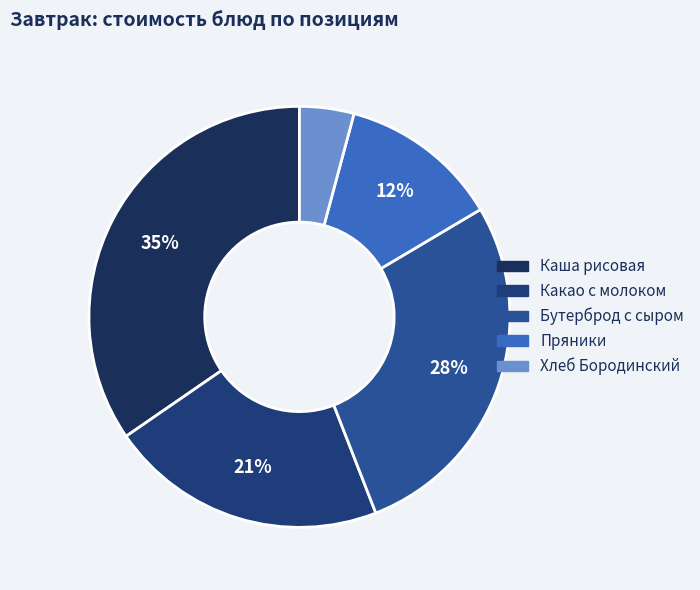

Which category has the biggest portion of the pie?

Каша рисовая